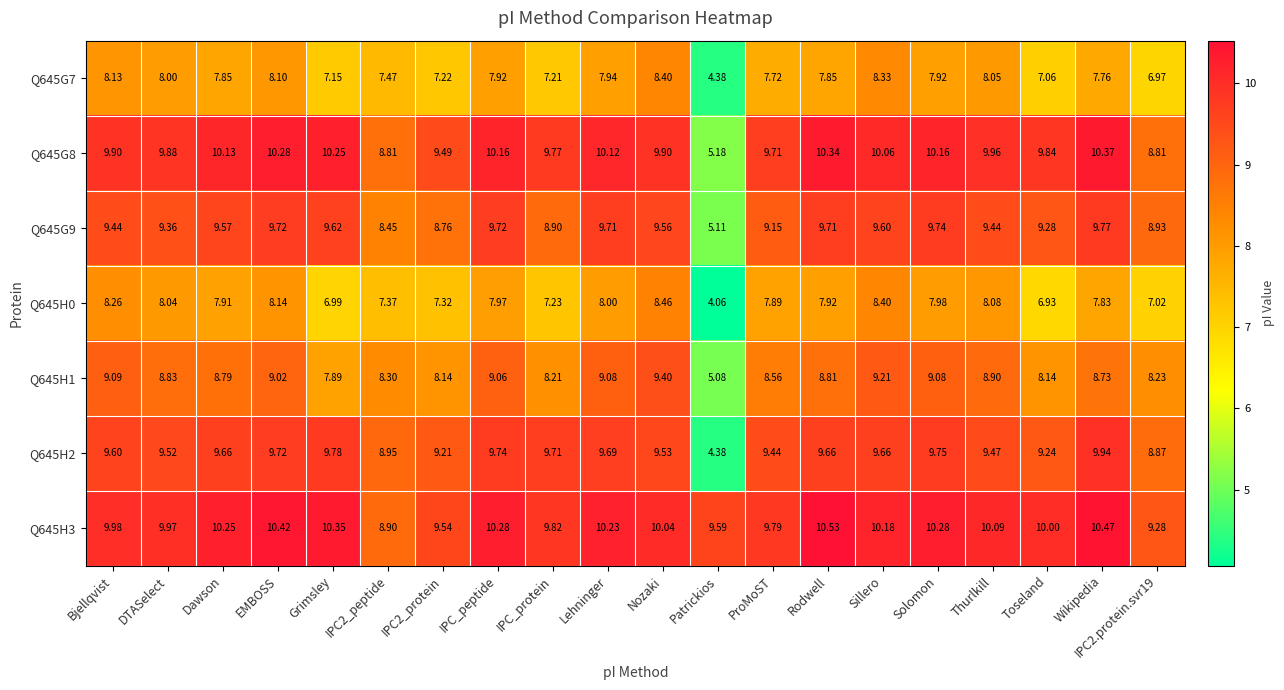

At which label is Q645H0 closest to 6?

Toseland